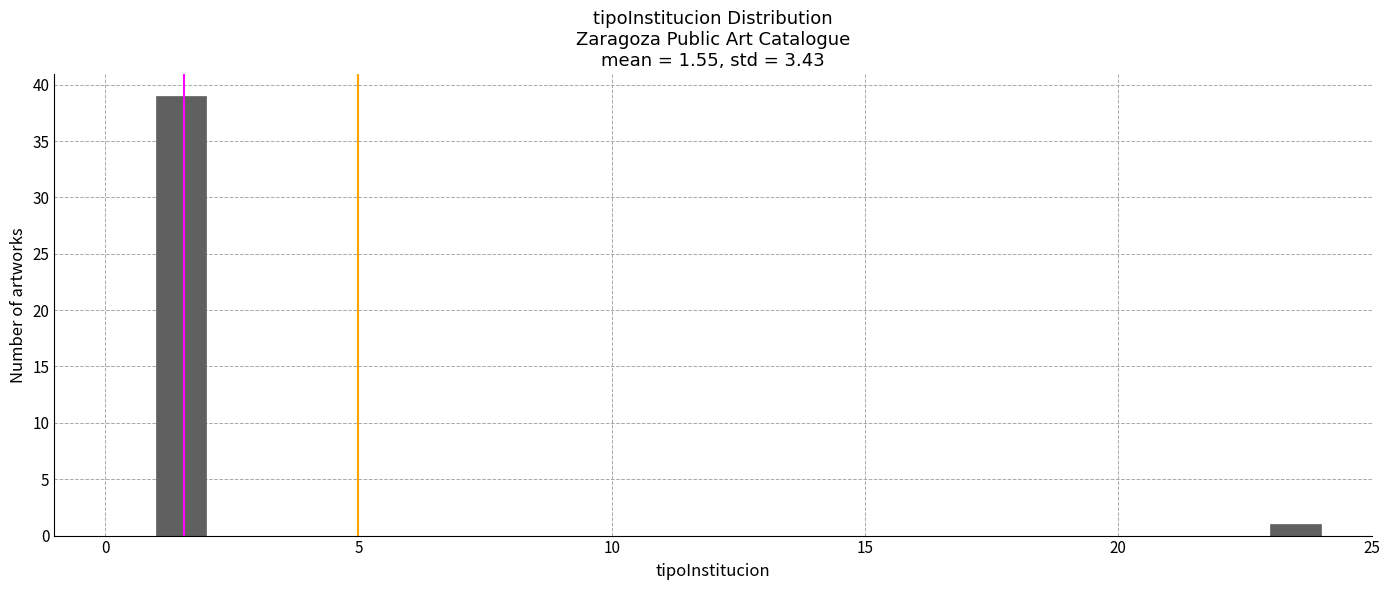

Around what value on the x-axis is the tallest bar? Give the approximate position of its centre, as read against the axis.

1.5